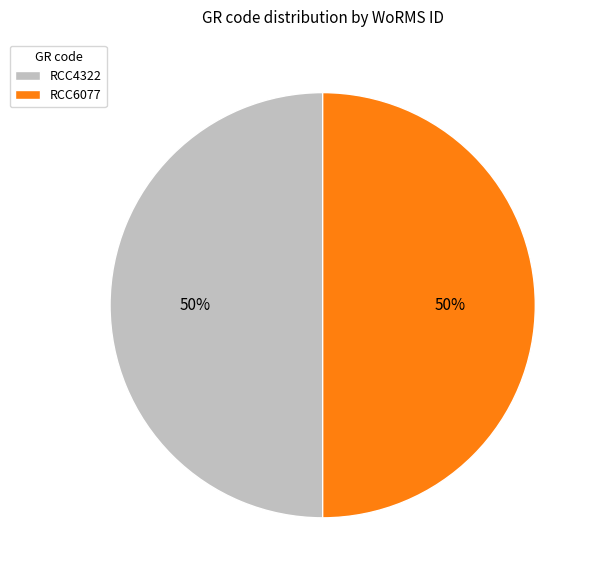

How many slices are in this pie chart?

2